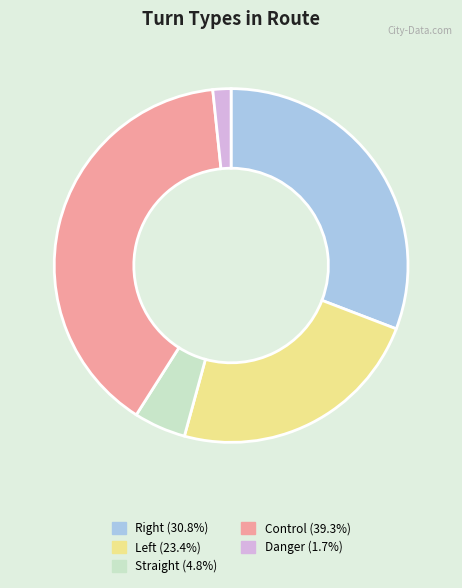

Is Danger the majority of the pie?

No